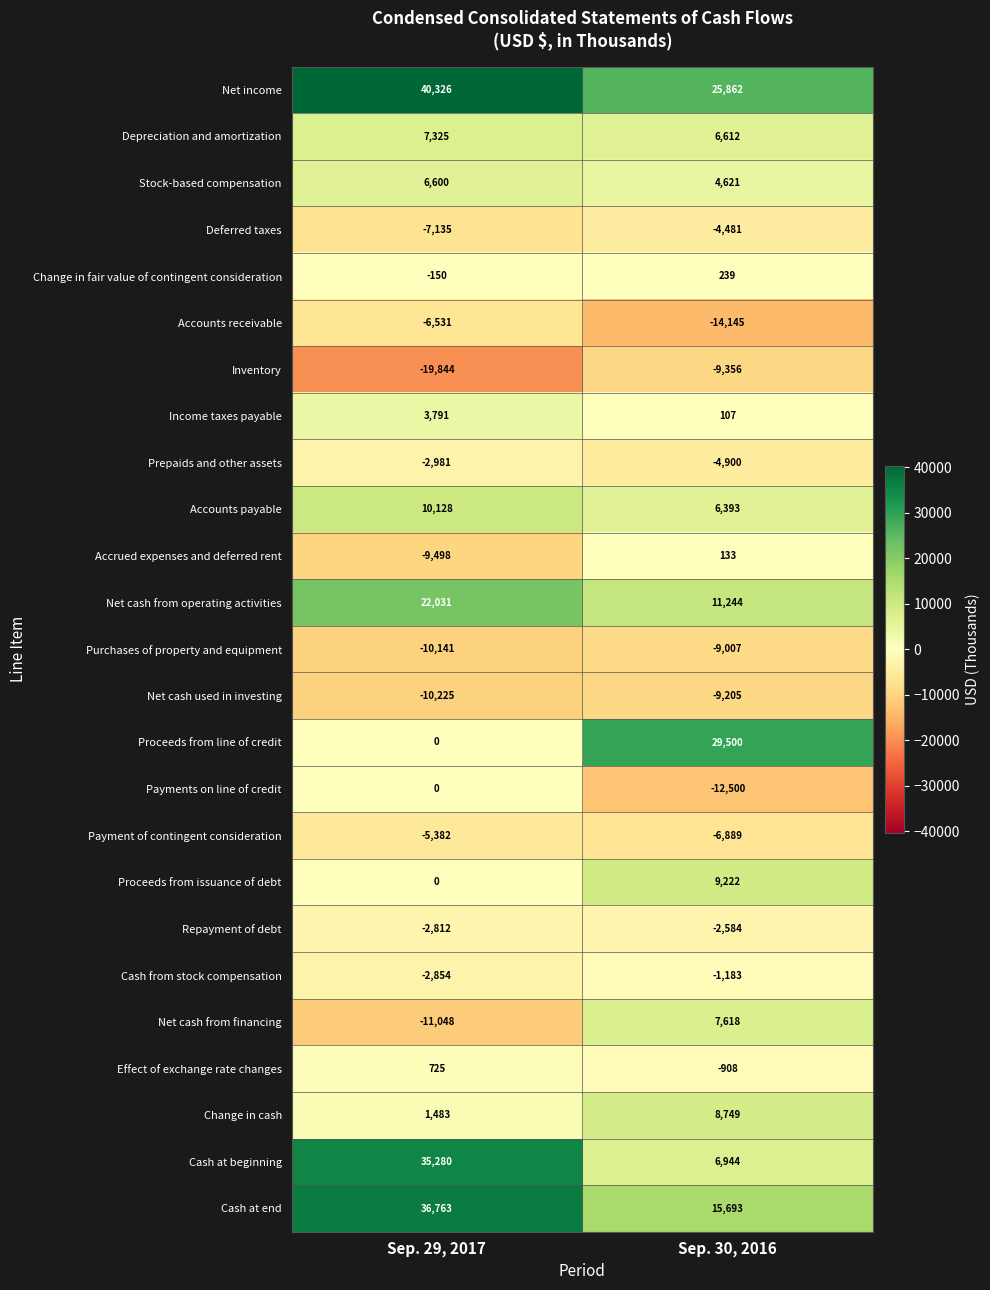

What is the sum of all Net income values?

66188